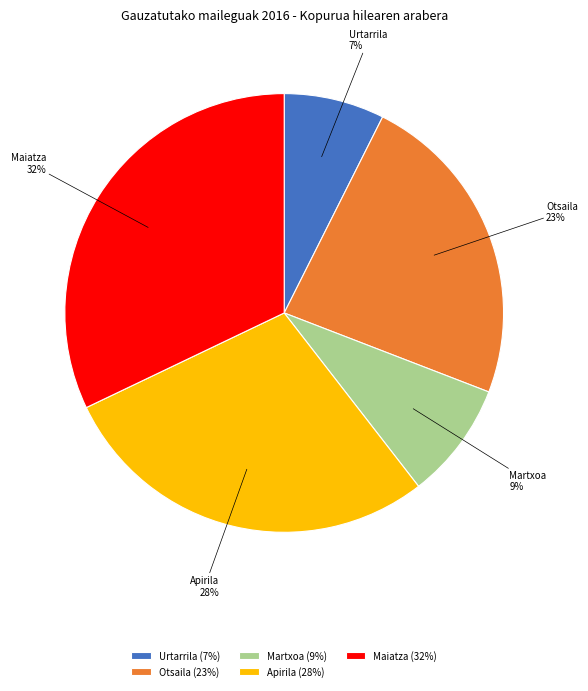

The Martxoa slice represents 14% of the pie. True or false?

False